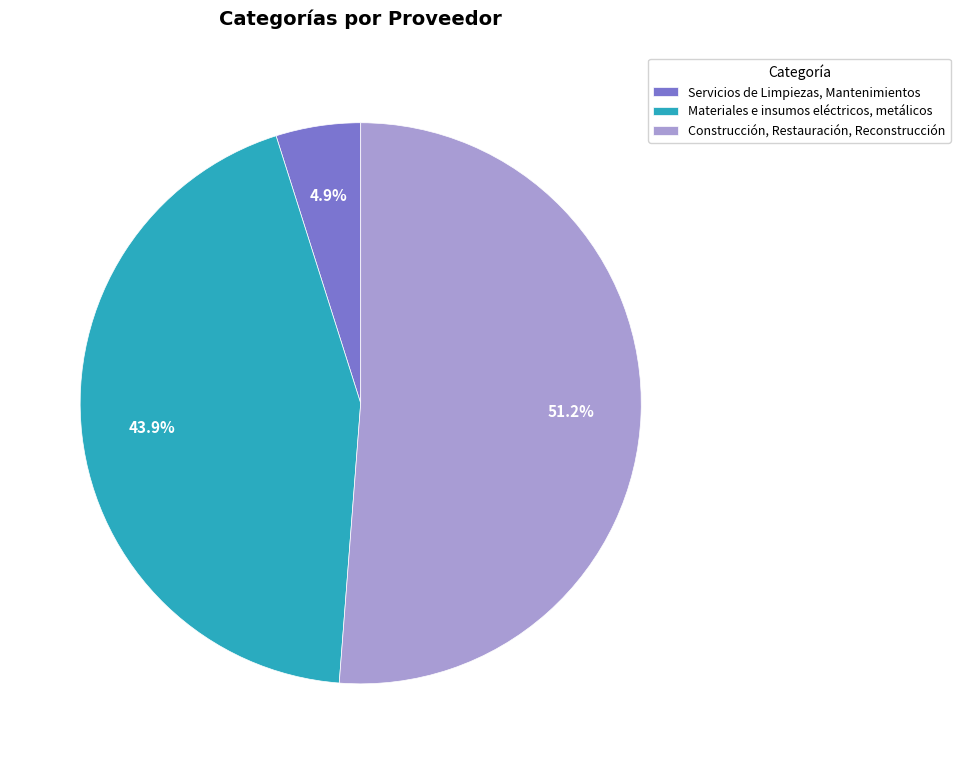

Between Materiales e insumos eléctricos, metálicos and Construcción, Restauración, Reconstrucción, which is larger?

Construcción, Restauración, Reconstrucción